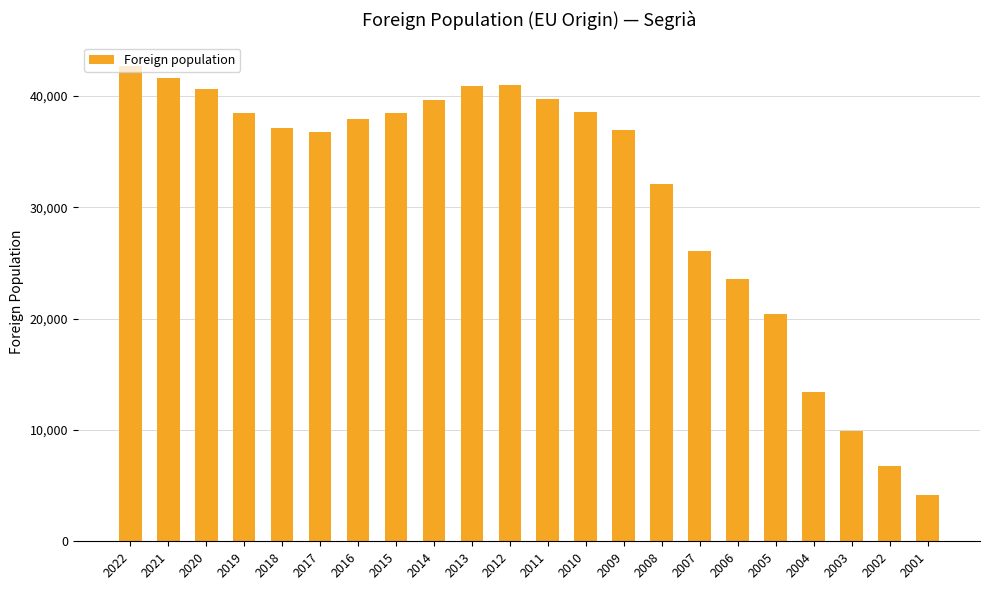

What is the value of the 4th bar from the left?

38507